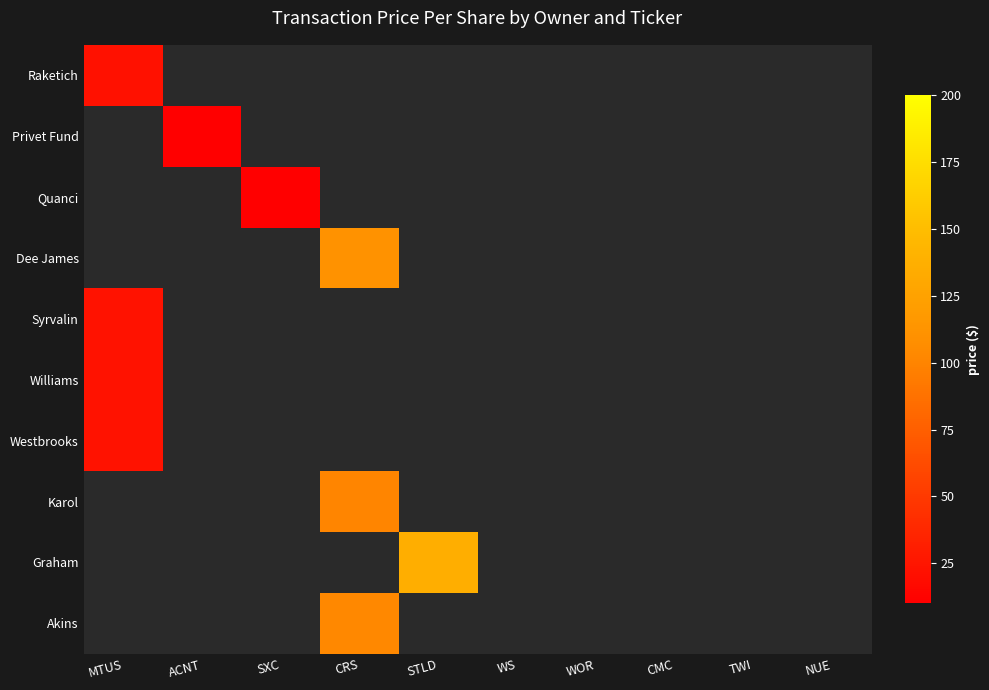

Is the value of Graham at ACNT greater than the value of Dee James at WOR?

No